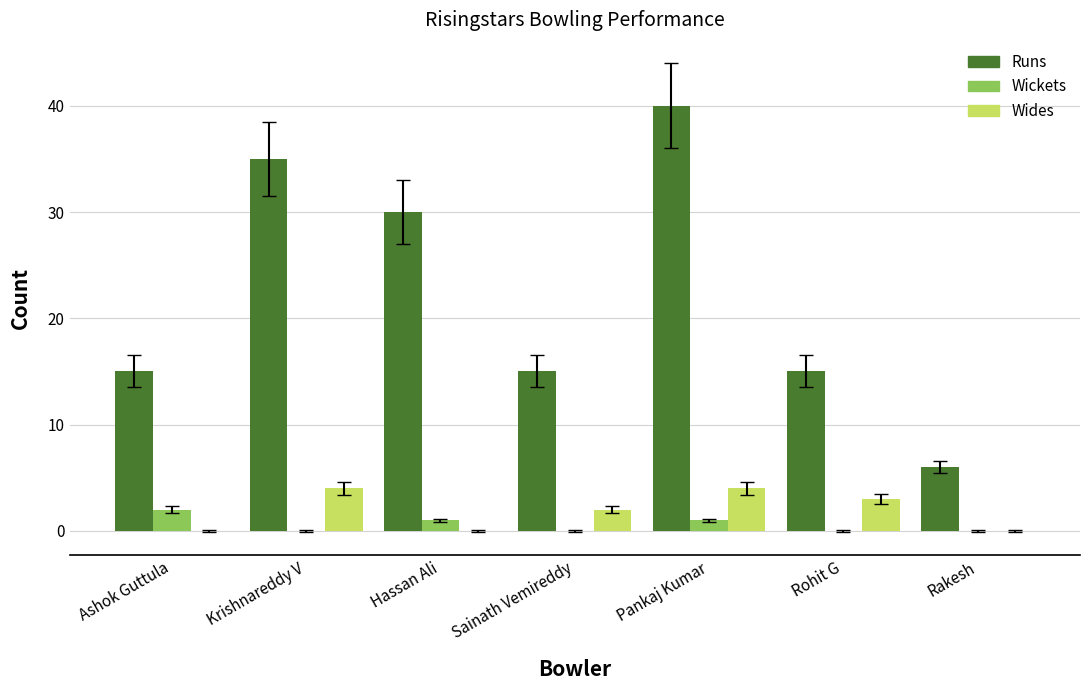

Which series has the largest range (max minus min)?

Runs